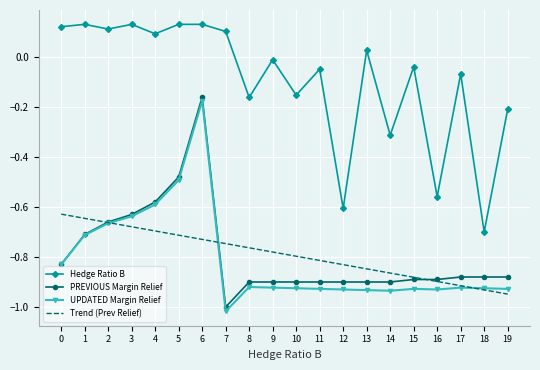

What is the spread (max minus min) of values at 7?

1.1